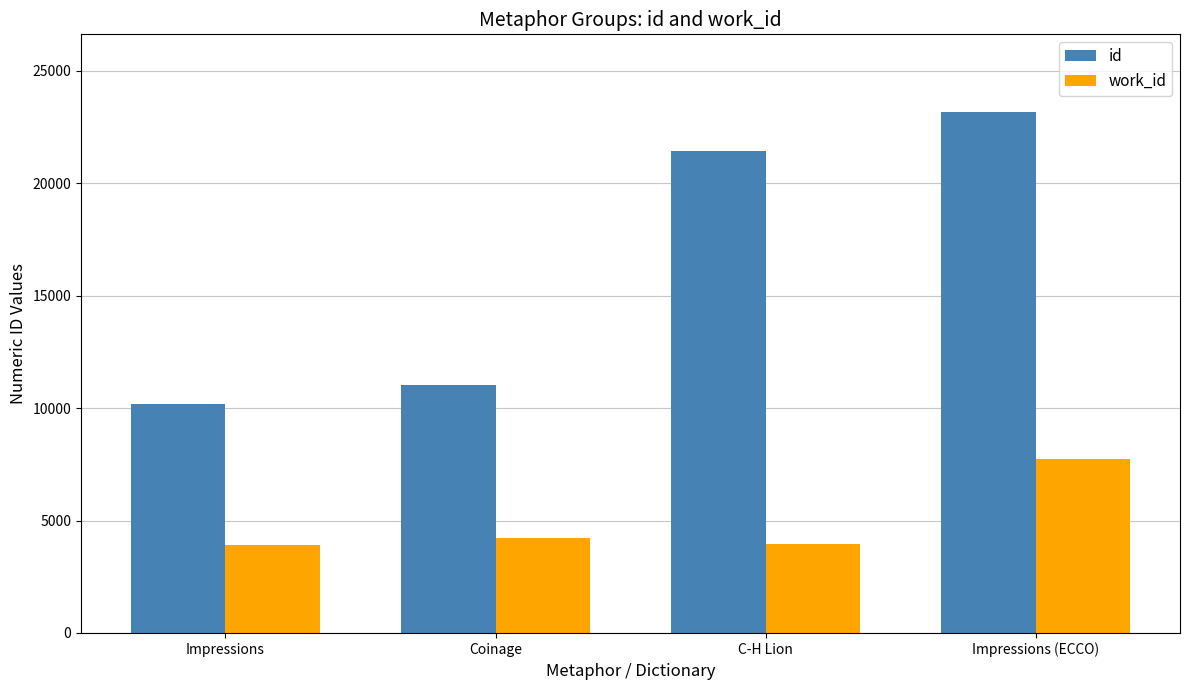

What is the sum of the work_id values at Impressions and C-H Lion?

7854